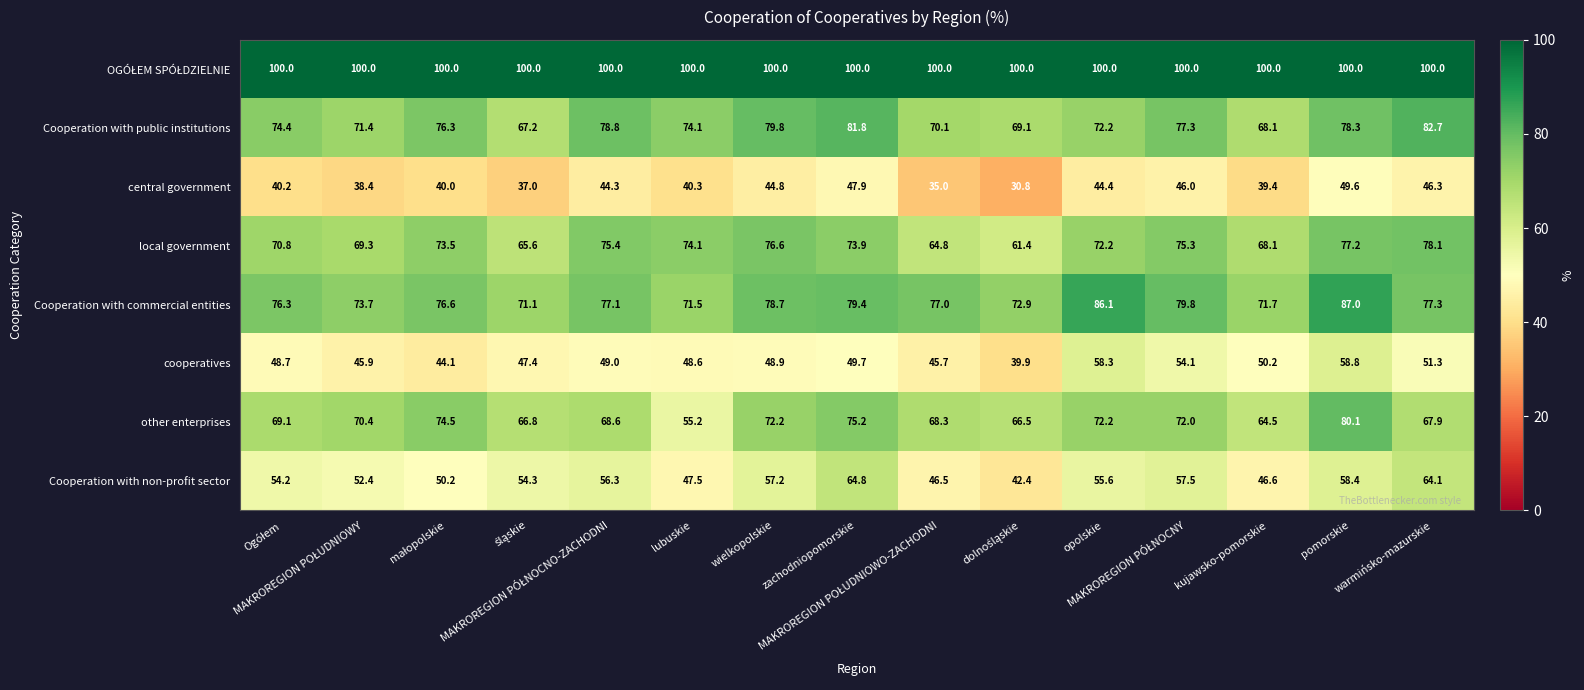

At how many categories does at least one series exceed 66?

15